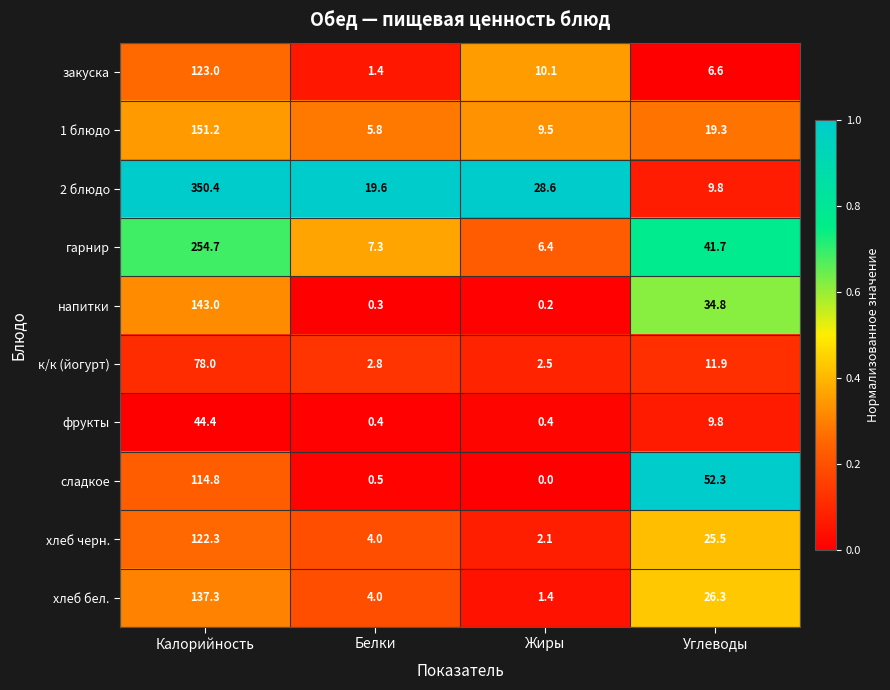

Count the number of data series in this chart.

10